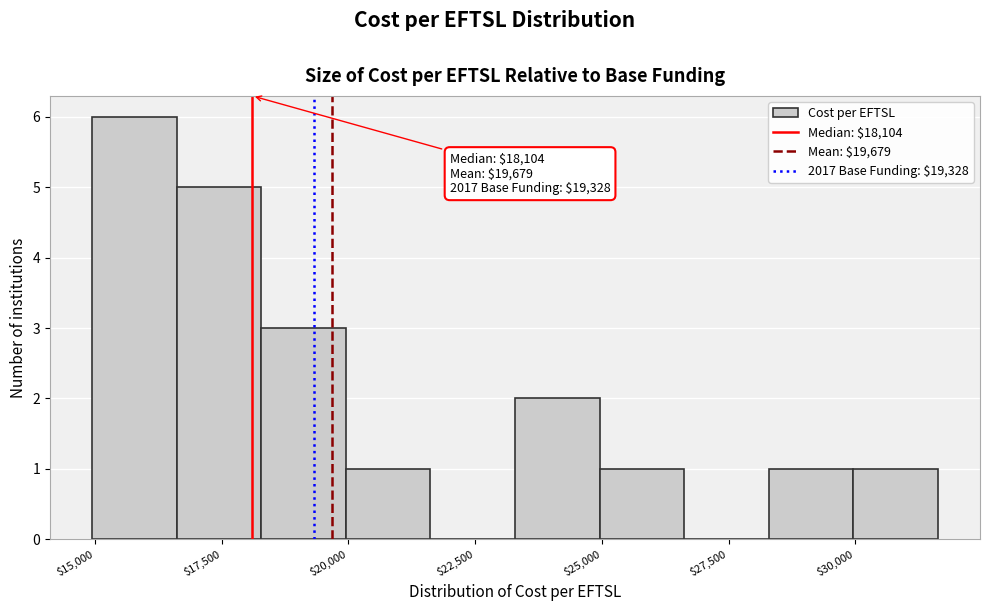

Around what value on the x-axis is the tallest bar? Give the approximate position of its centre, as read against the axis.

16000